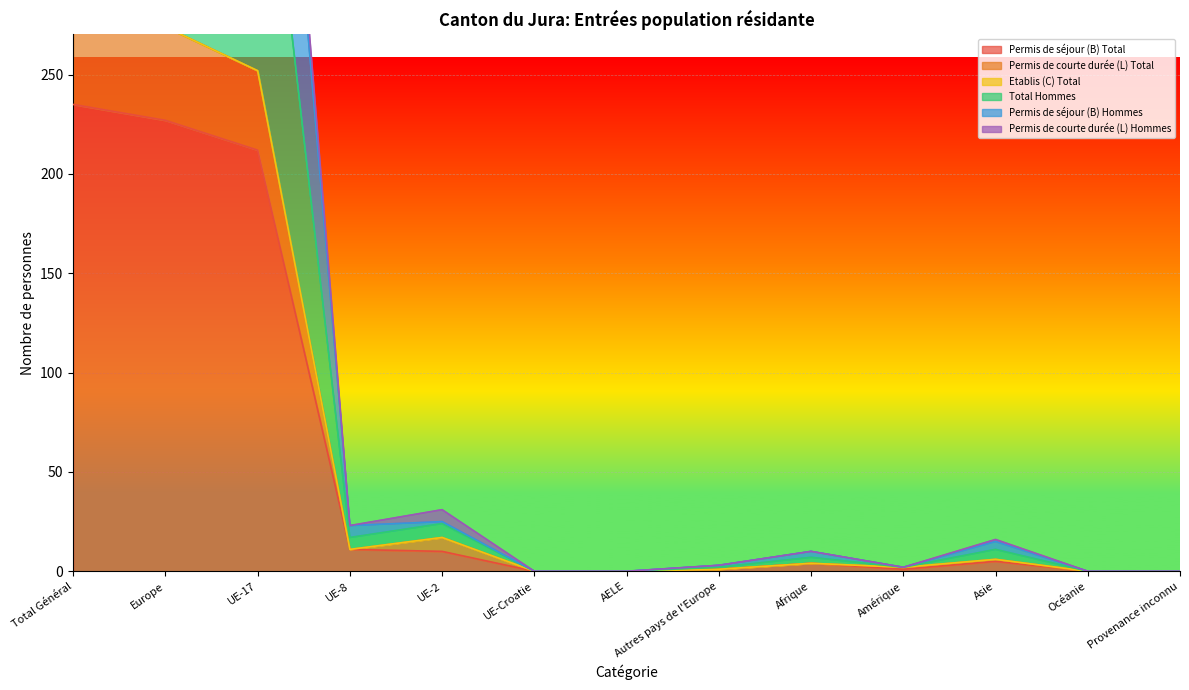

In Permis de séjour (B) Total, how many points are higher than both neighbors (excluding endpoints)?

2